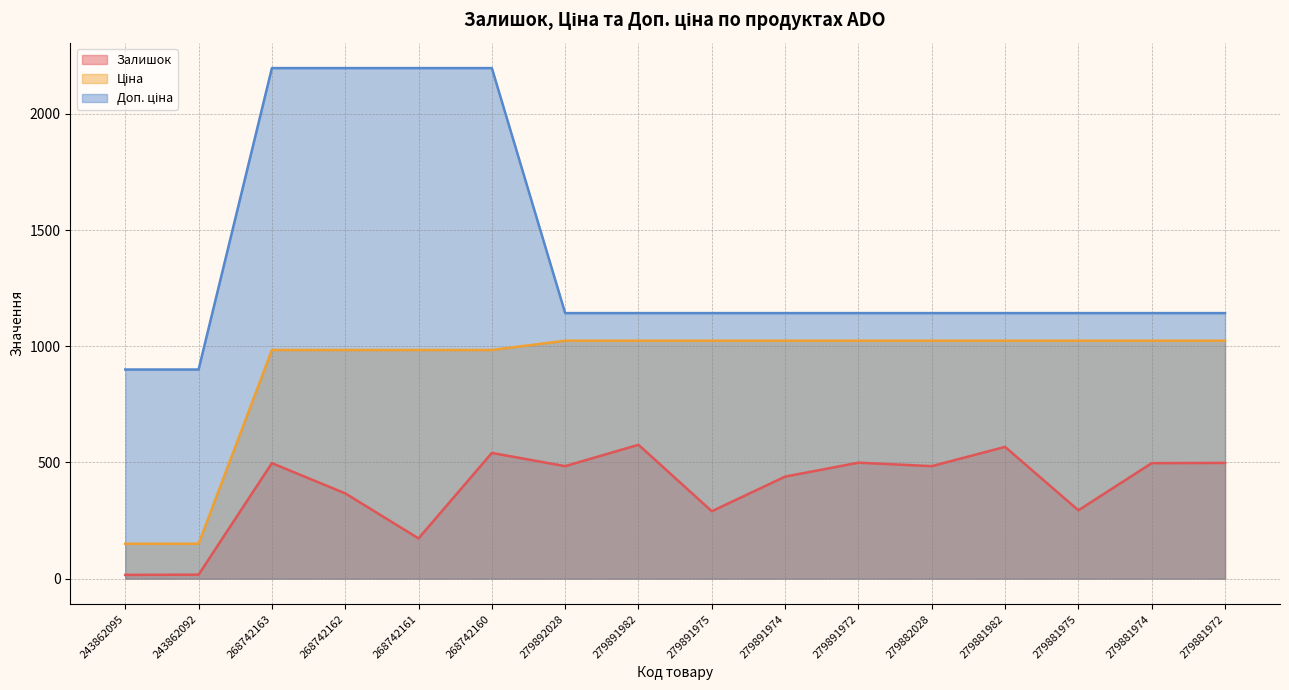

What is the difference between the second highest and minimum values in the Ціна series?

874.0